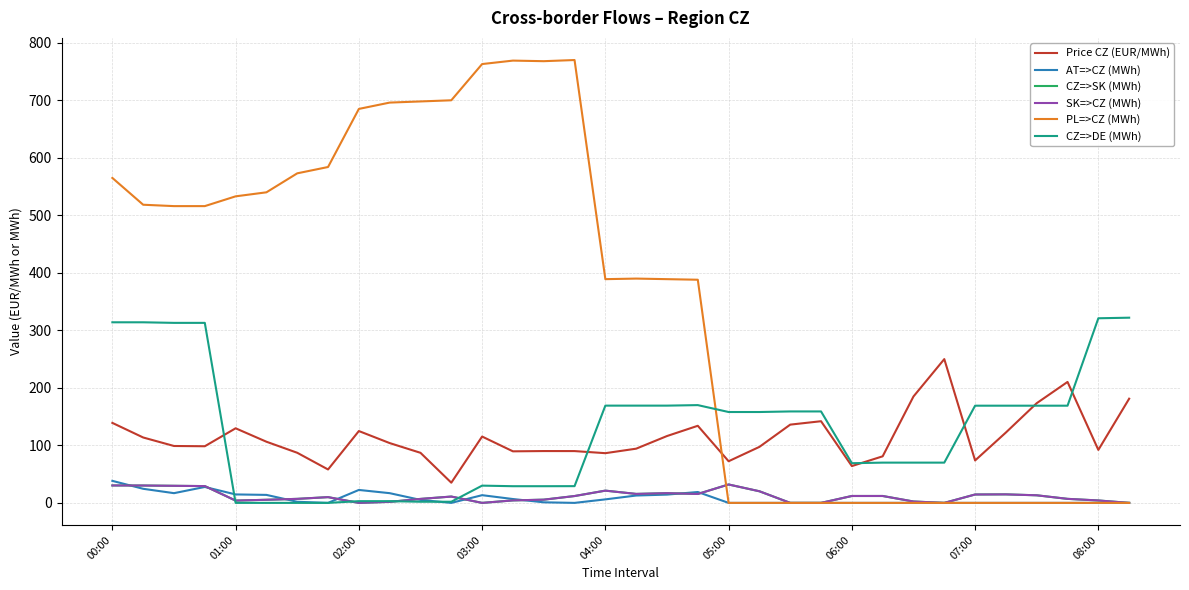

Is this an area chart (filled region under the line)?

No